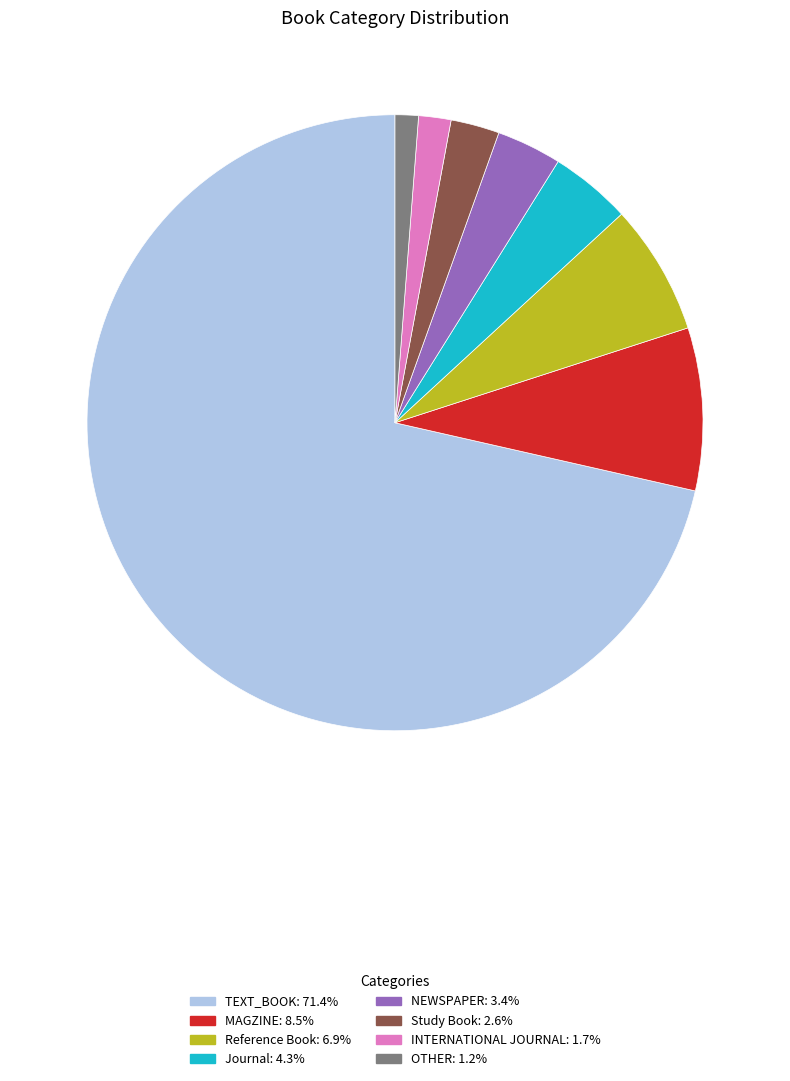

What is the largest slice in the pie chart?

TEXT_BOOK